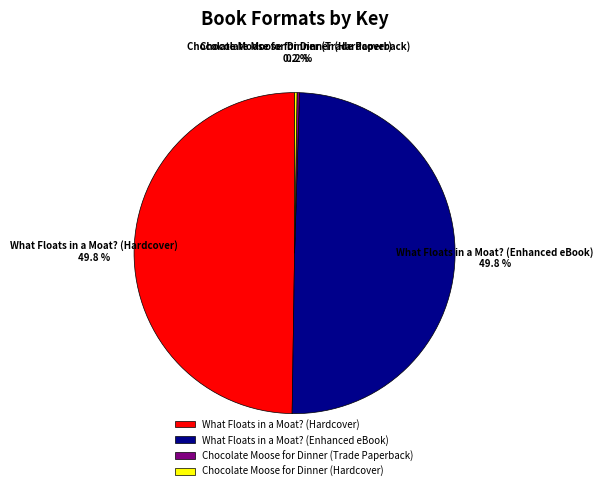

Approximately how many times larger is the value at What Floats in a Moat? (Hardcover) compared to What Floats in a Moat? (Enhanced eBook)?

1.0